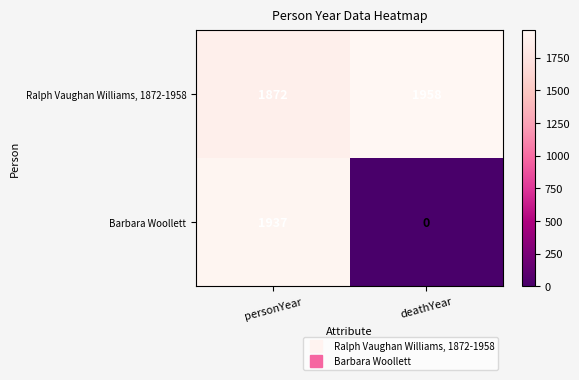

Between personYear and deathYear, which series saw the biggest shift?

Barbara Woollett